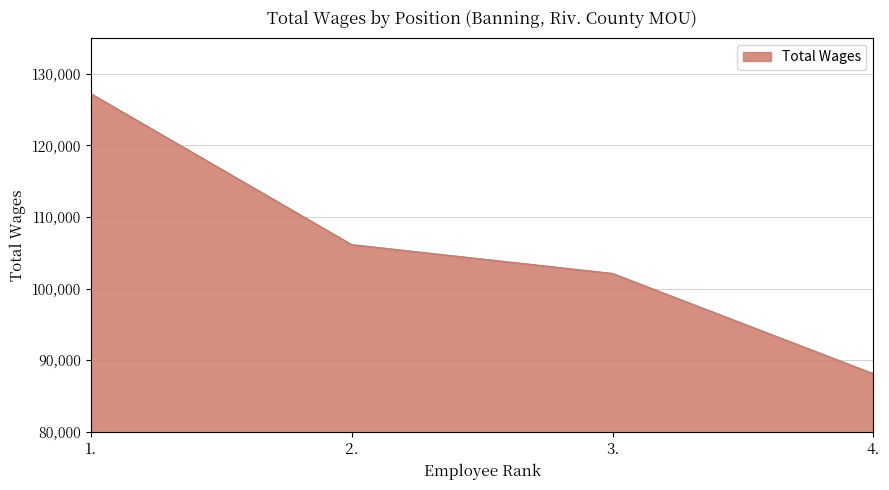

What is the average value?

105869